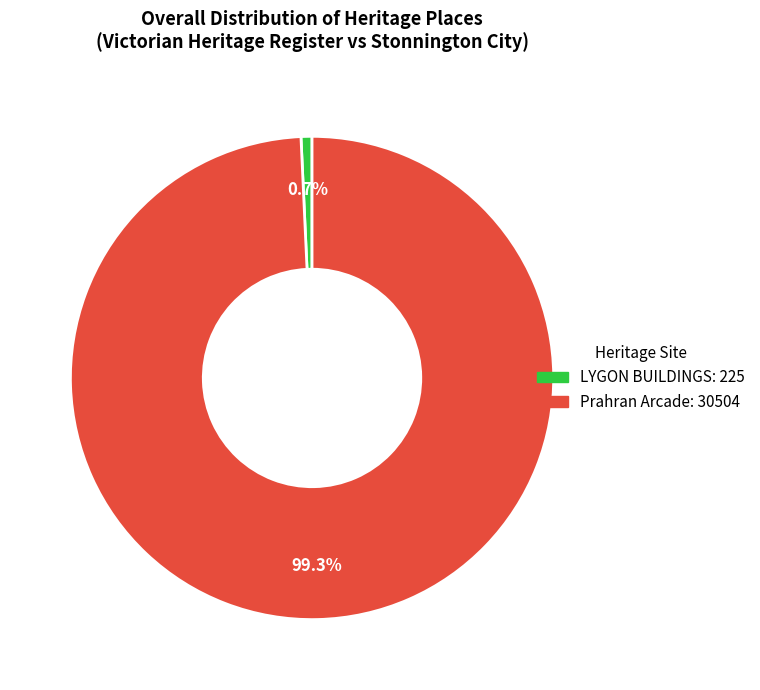

Does any single category account for the majority?

Yes